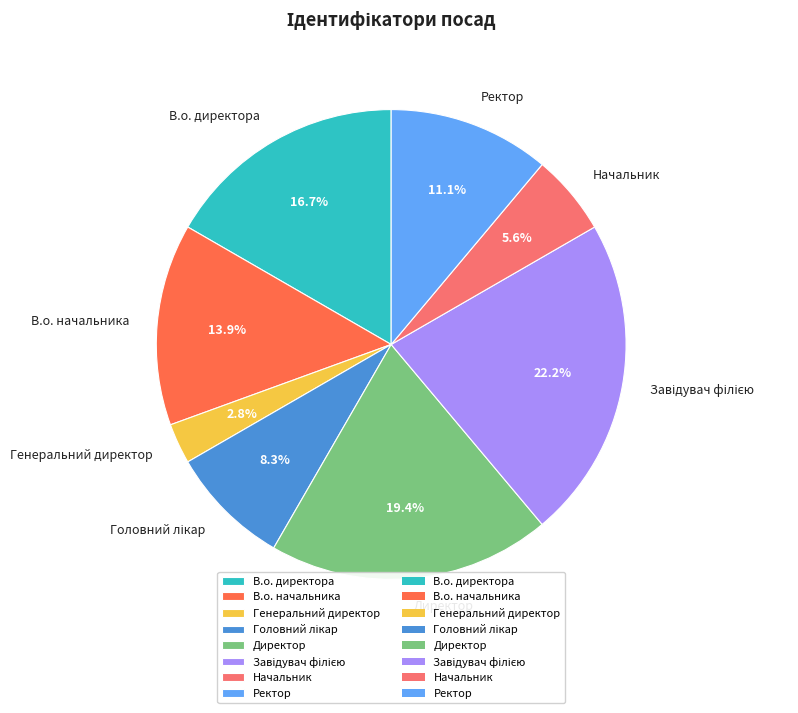

Which slice is the smallest?

Генеральний директор